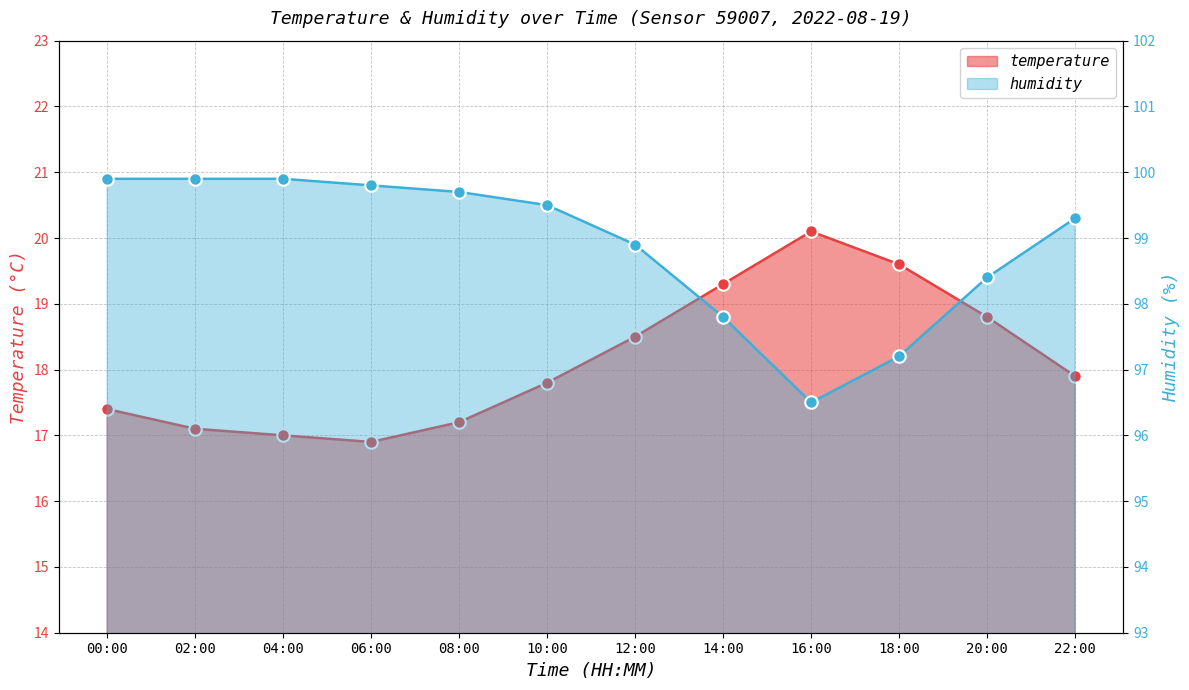

How many interior local peaks does the temperature series have?

1